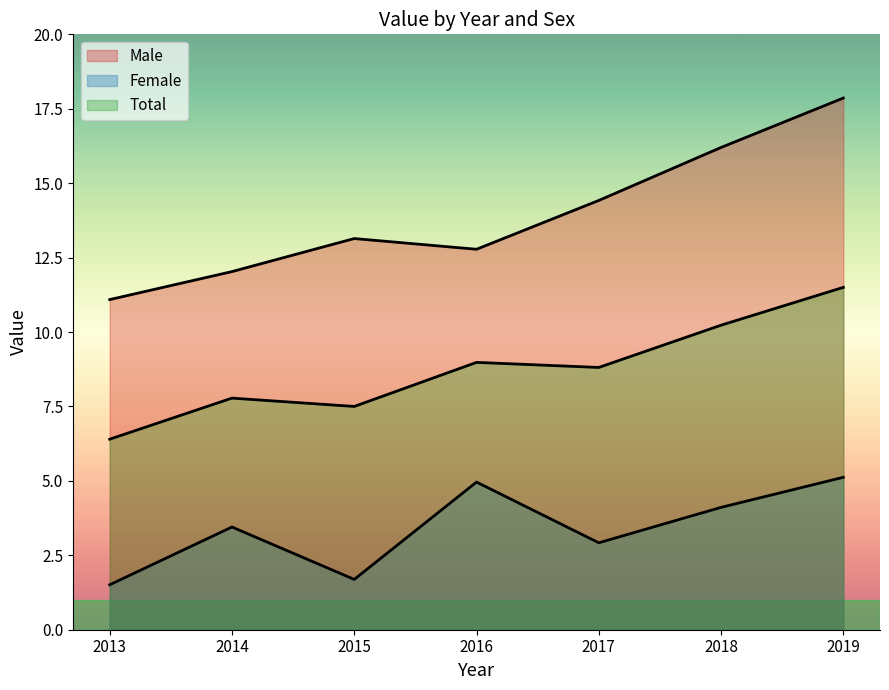

True or false: Male and Total cross at least once.

False